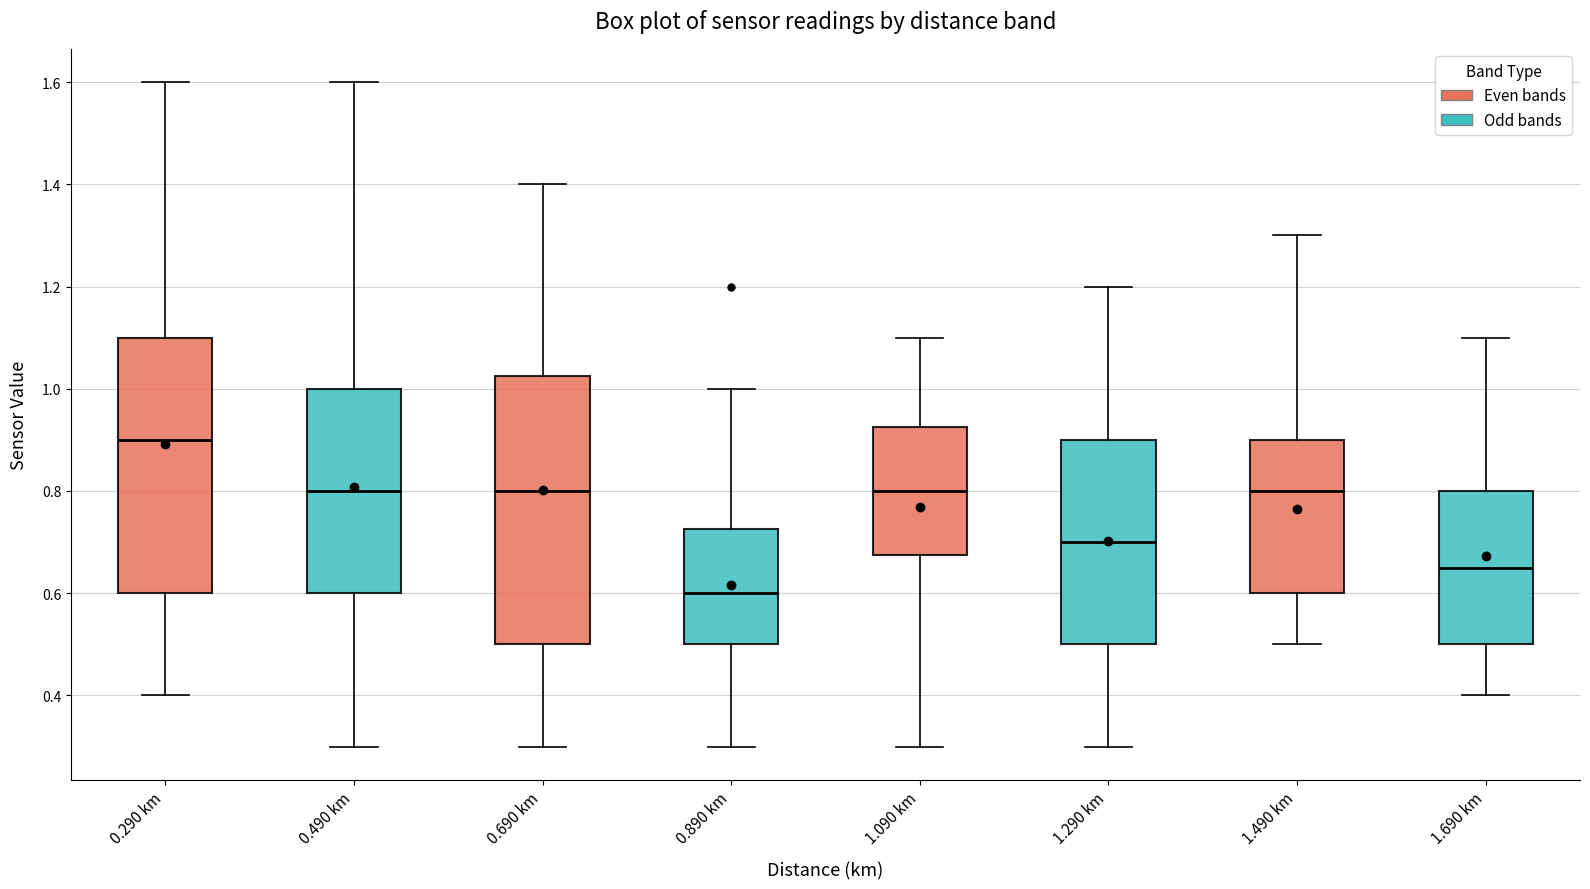

Where is the lower edge of the box for 1.690 km on the y-axis? The values are not printed on the chart, so give them approximately, as read against the axis.

0.50